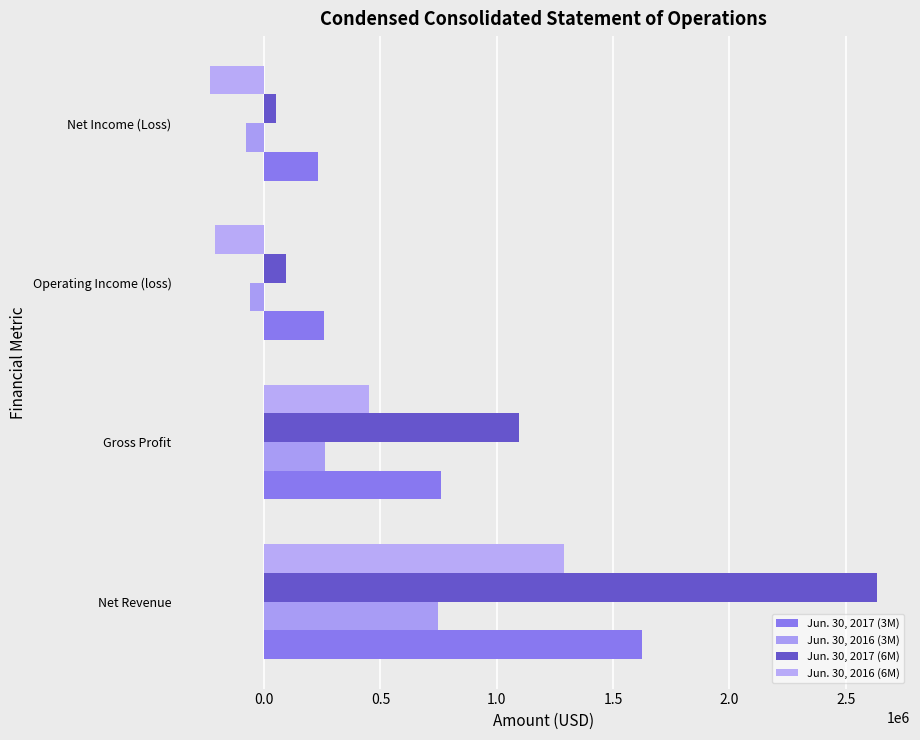

What are all the series names shown in the legend?

Jun. 30, 2017 (3M), Jun. 30, 2016 (3M), Jun. 30, 2017 (6M), Jun. 30, 2016 (6M)